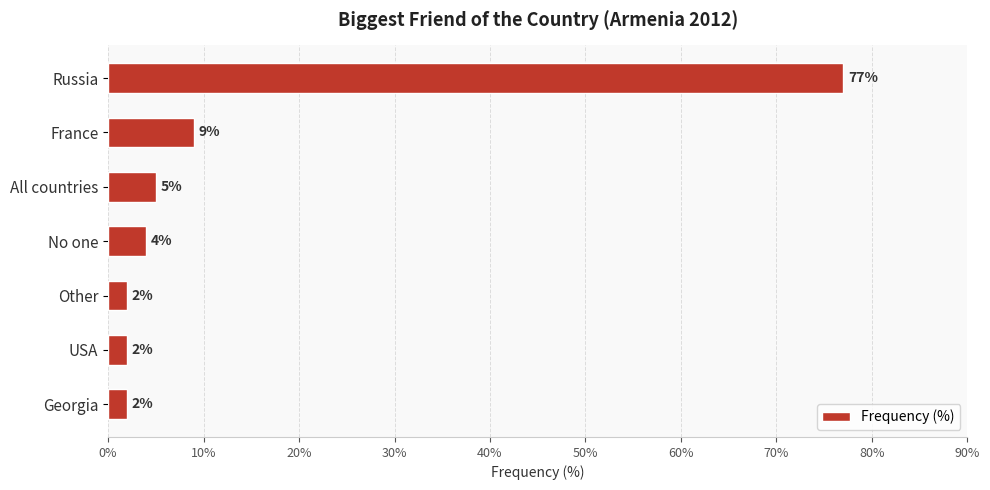

How many bars are there in total?

7